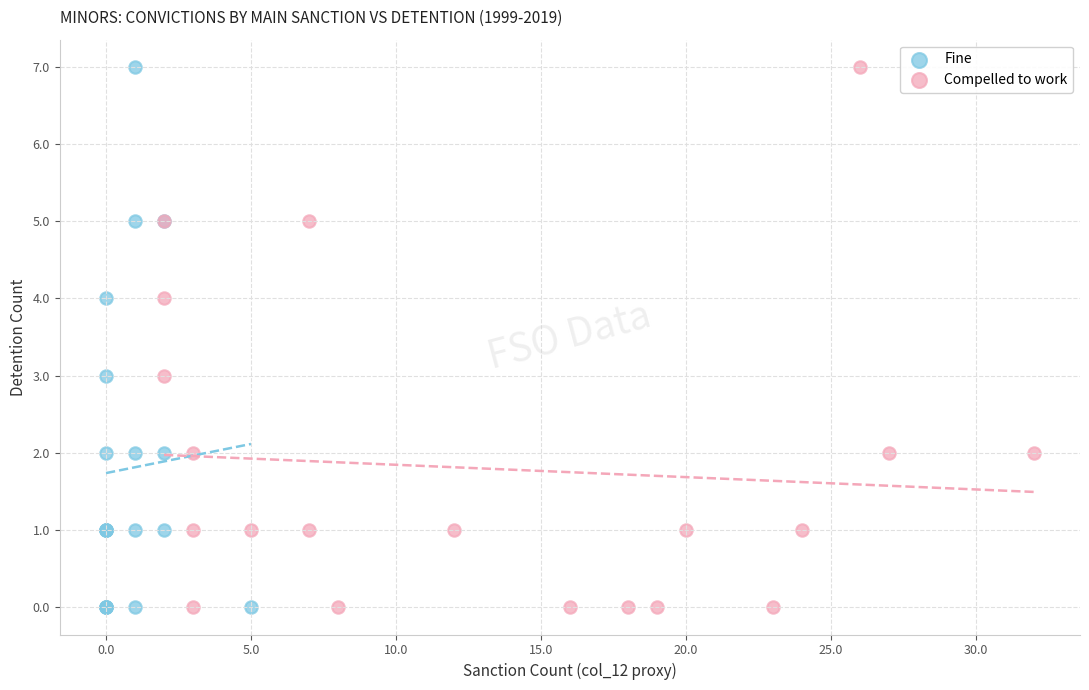

What are all the series names shown in the legend?

Fine, Compelled to work